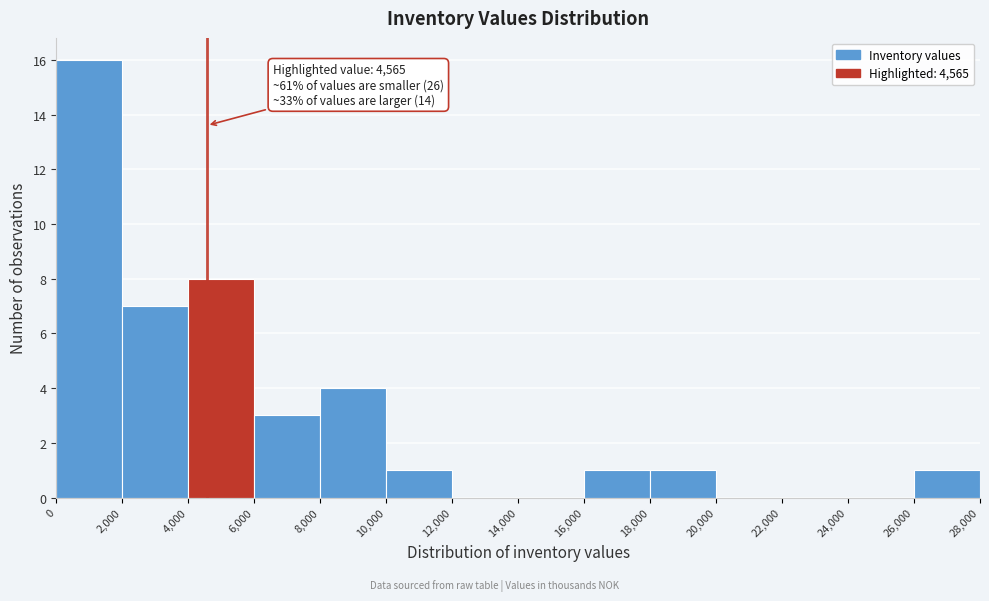

Which range on the x-axis has the tallest bar?

0 to 2,000